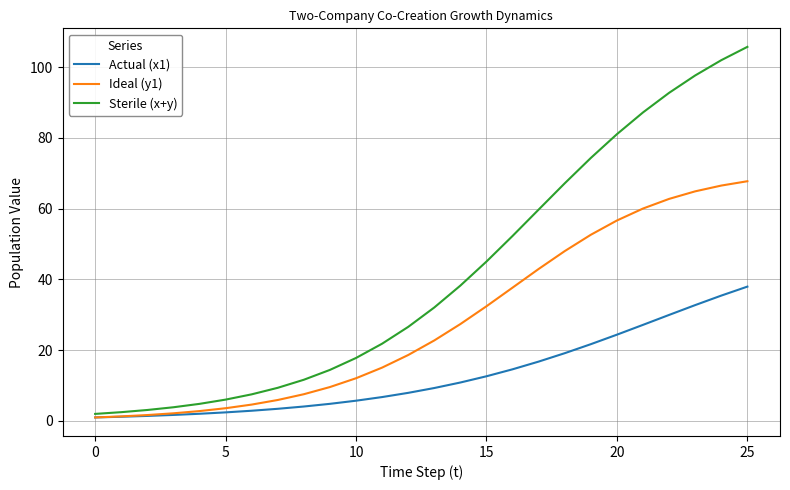

Which series has the largest range (max minus min)?

Sterile (x+y)